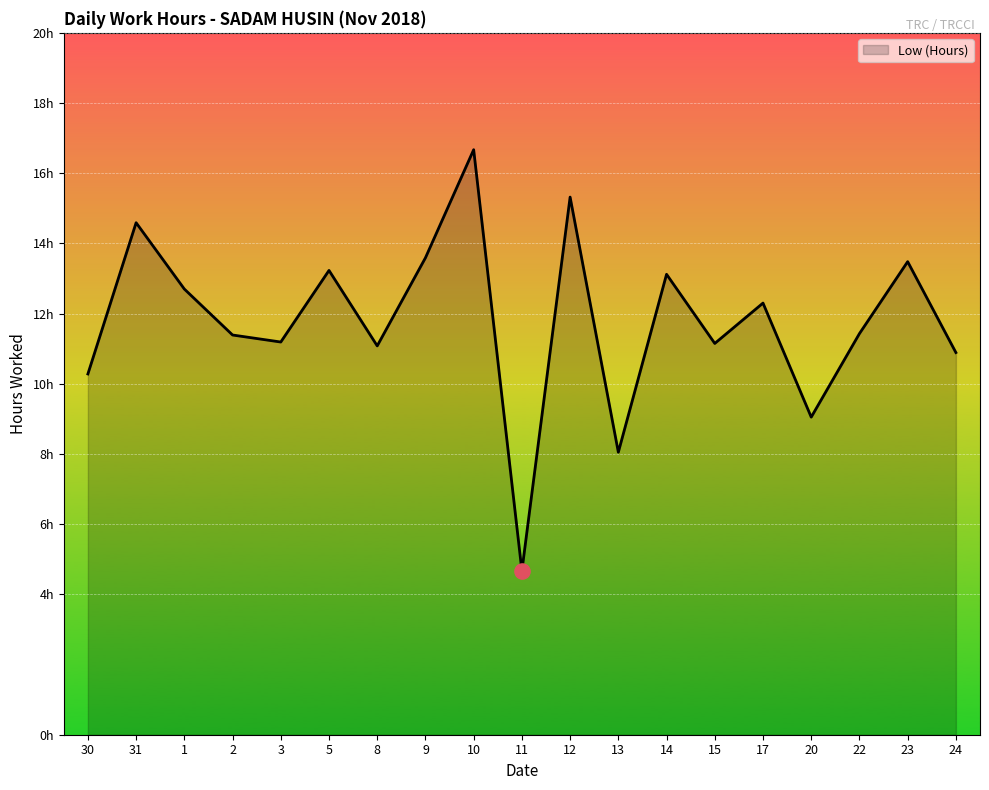

Between 24 and 9, which is larger?

9